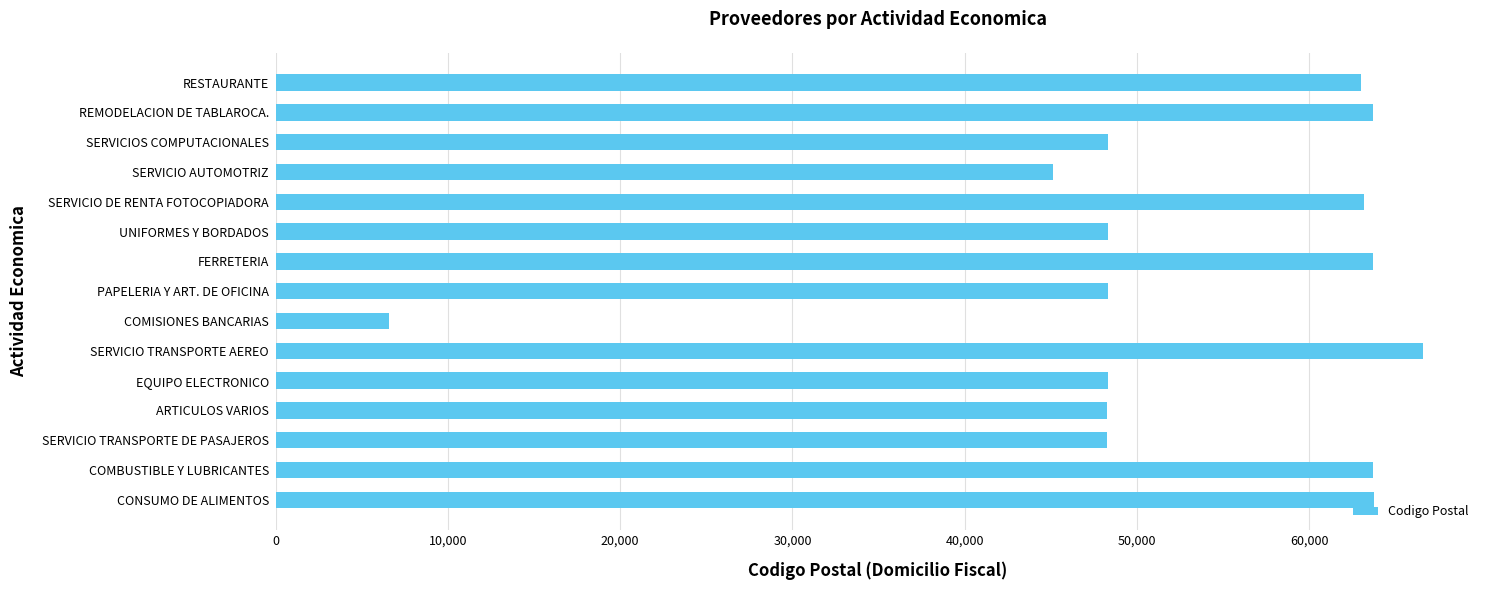

What is the difference between the maximum and second lowest values?

21484